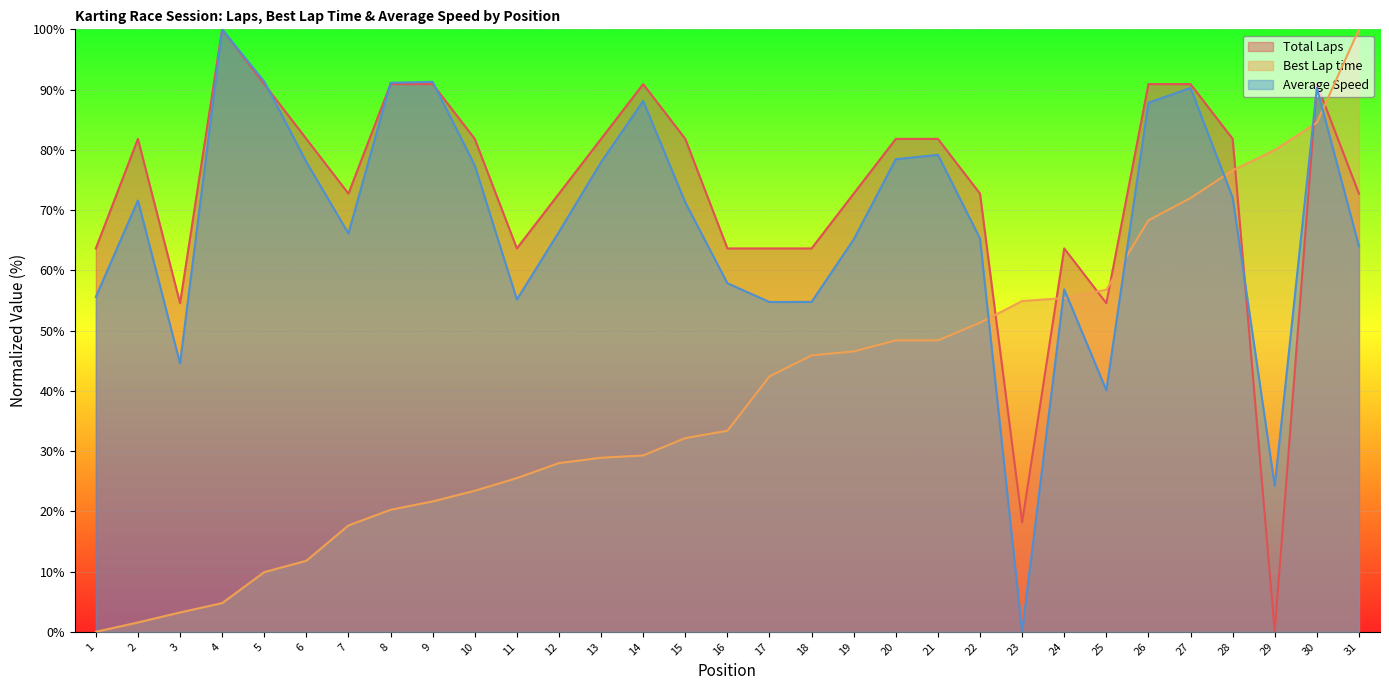

Does the chart display data point markers on the line(s)?

No